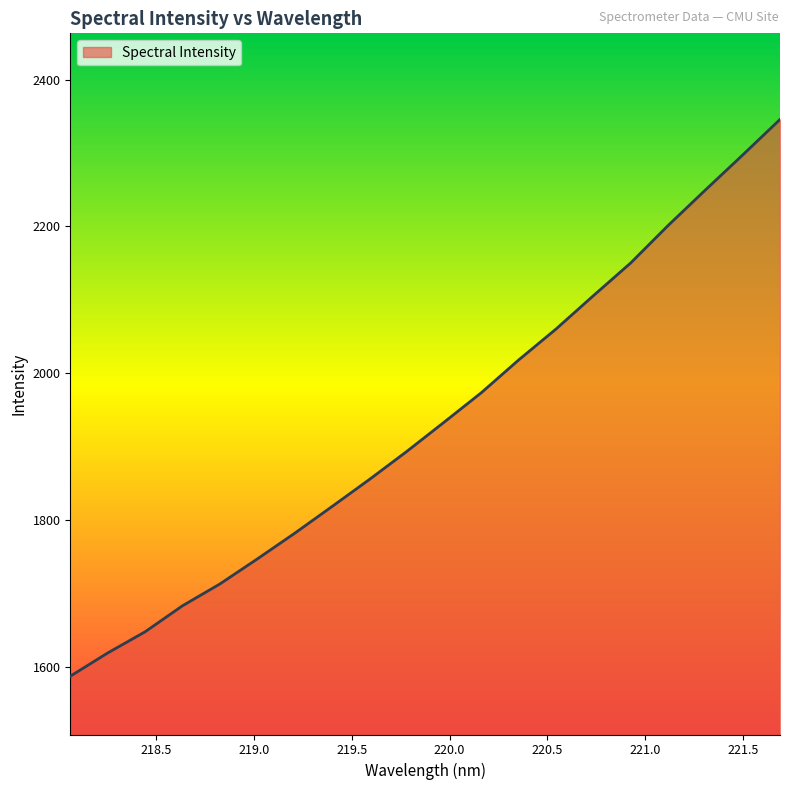

What is the minimum value shown in the chart?

1587.5